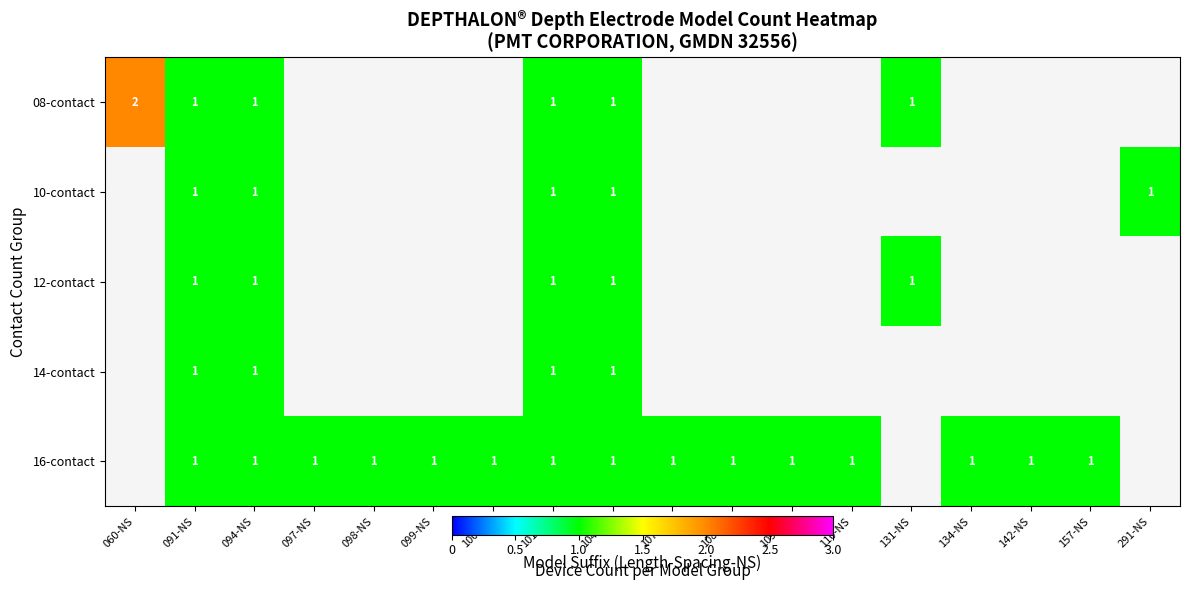

The value of 10-contact at 094-NS is 1. True or false?

True